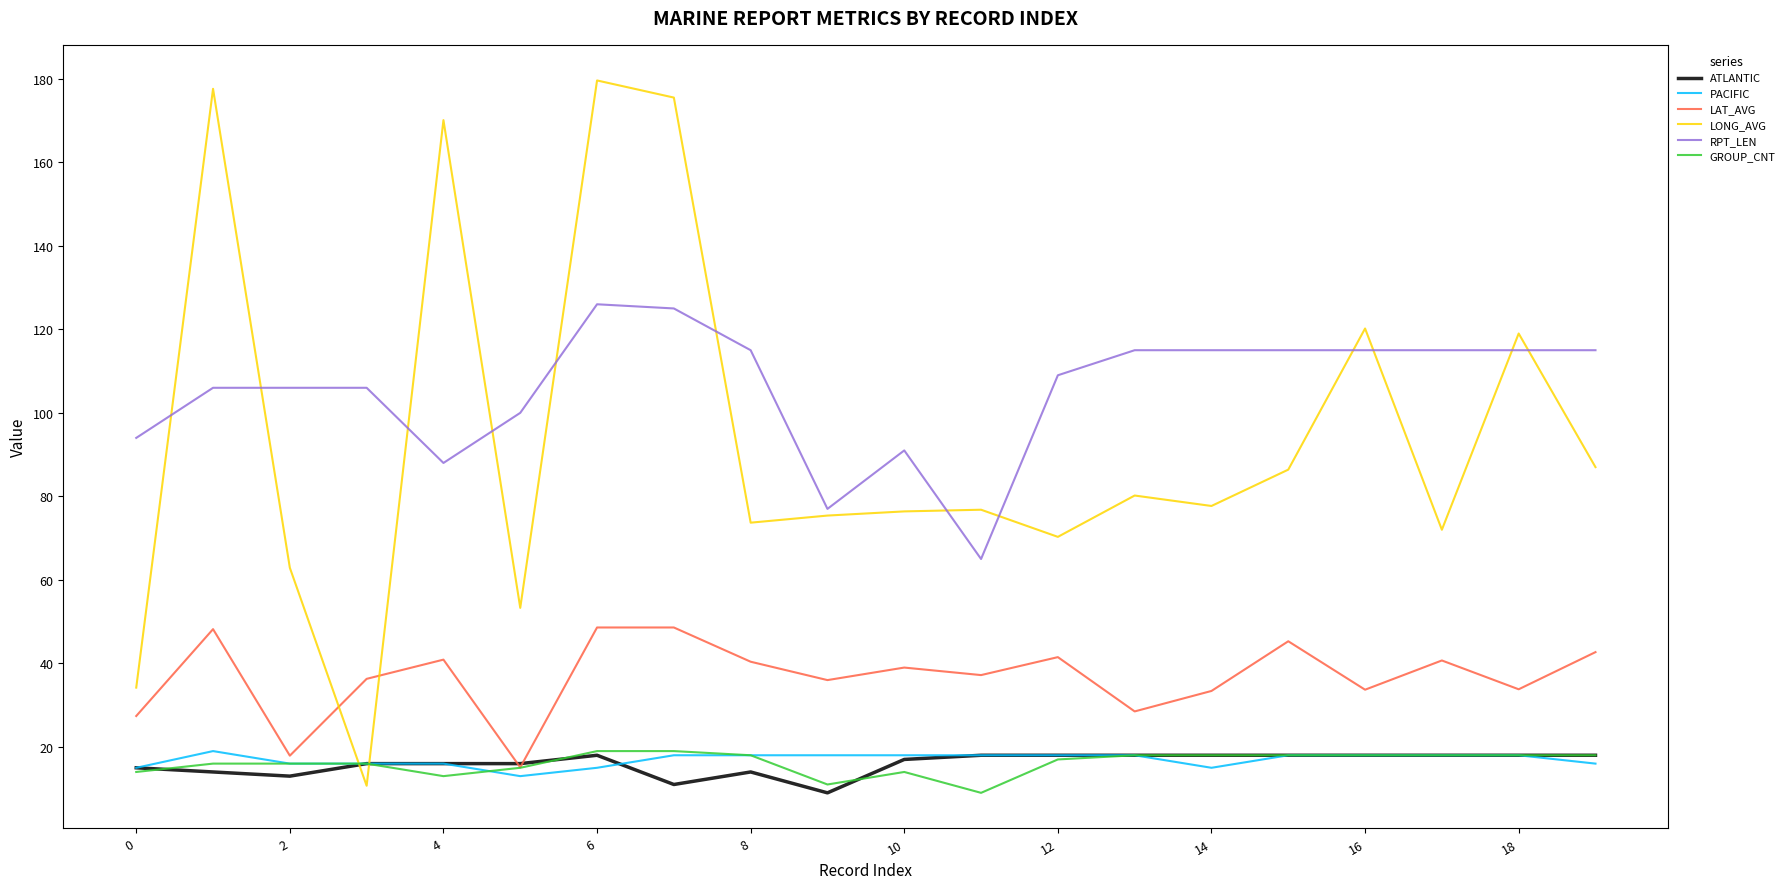

How many distinct data groups are displayed?

6